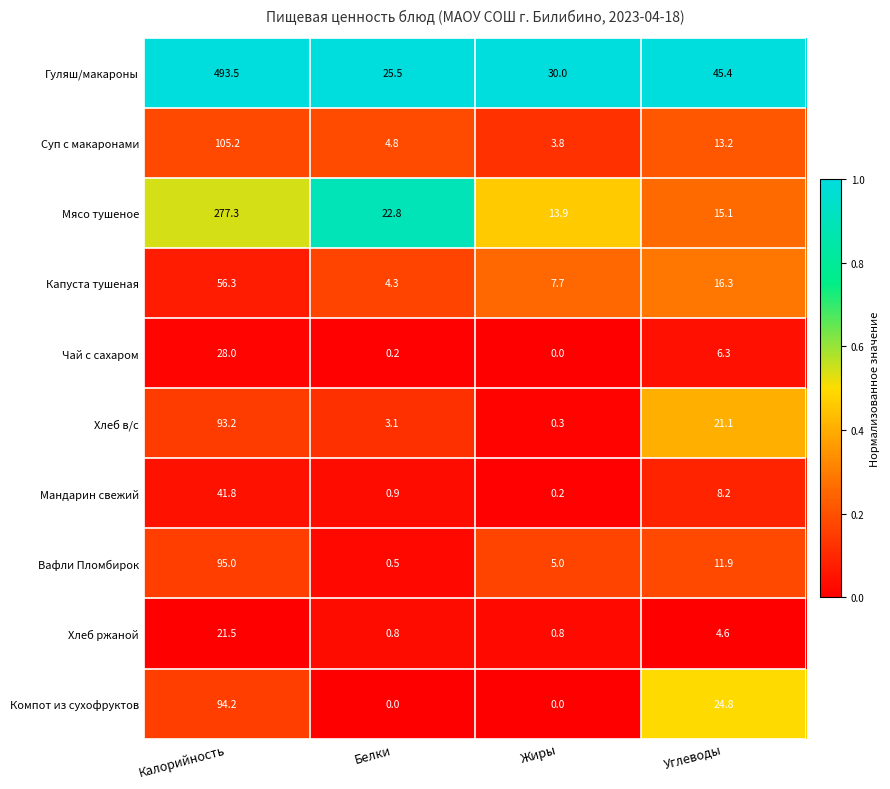

What is the average value of the Вафли Пломбирок series?

28.1